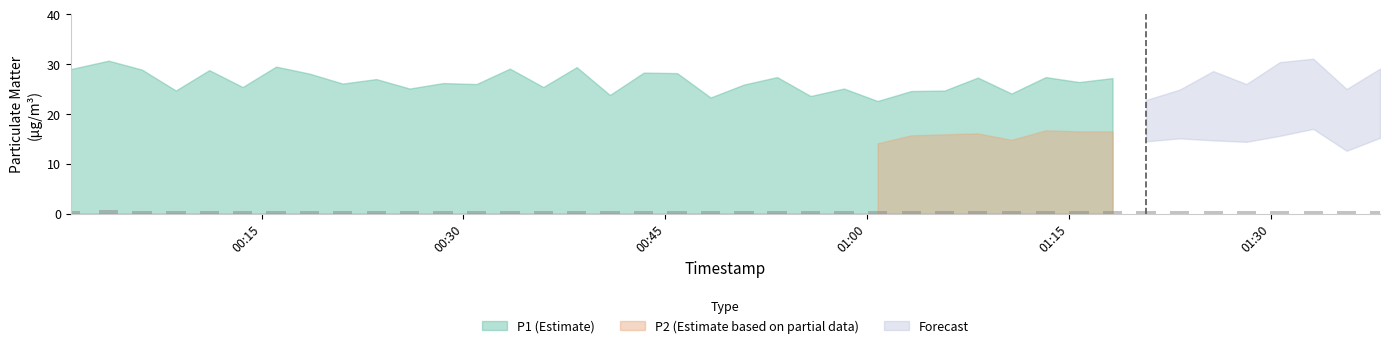

What is the sum of all values?

21.1